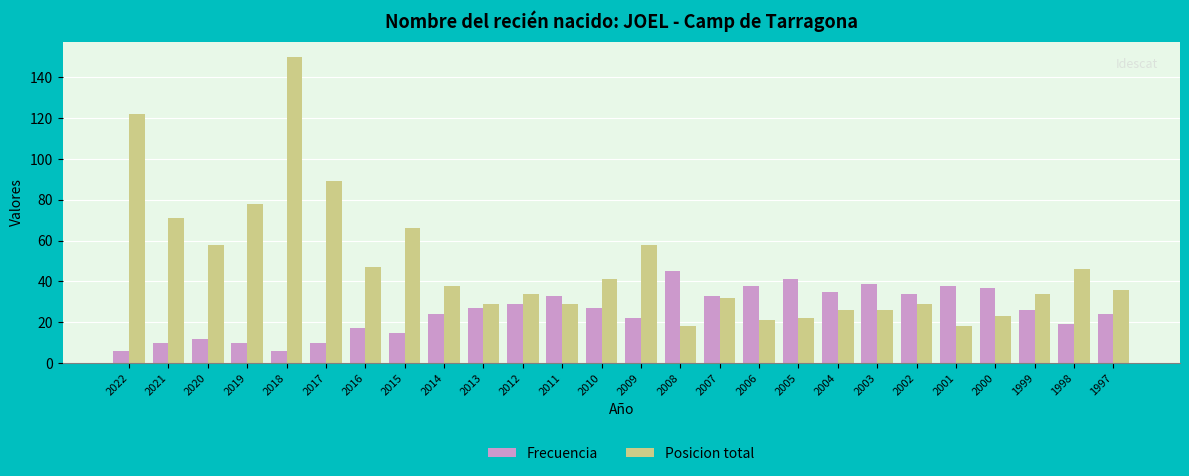

Which category has the highest value in the Frecuencia series?

2008